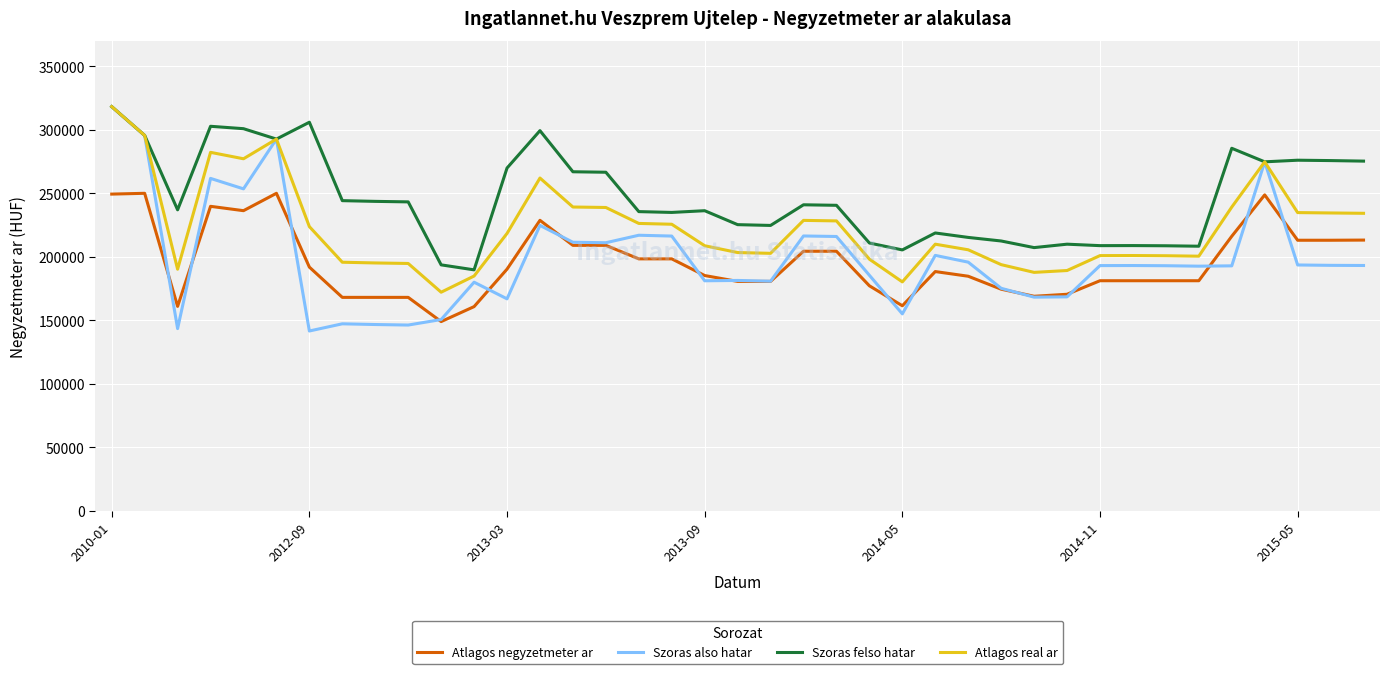

Which series has the largest total across all categories?

Szoras felso hatar